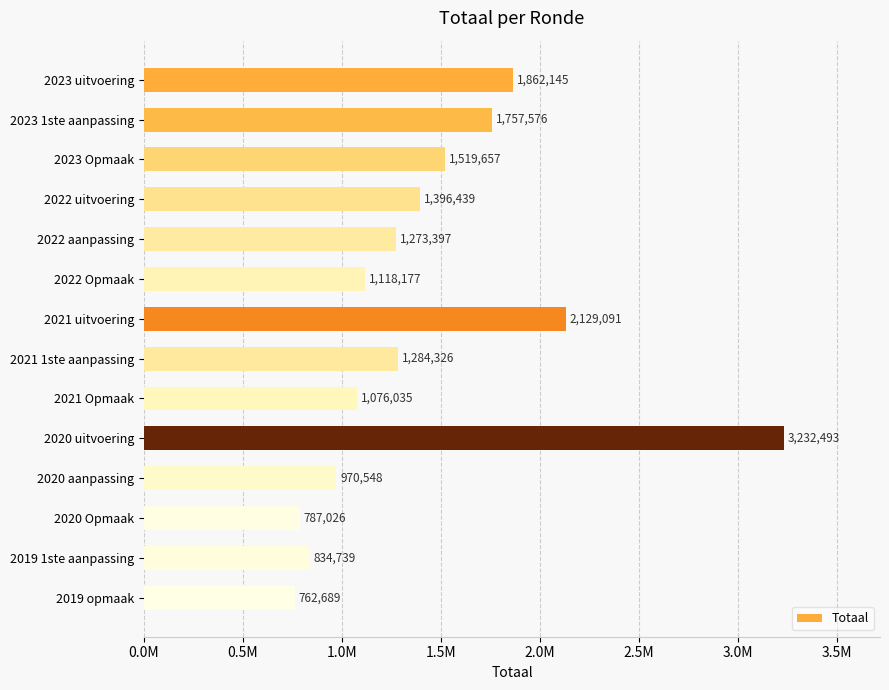

Does the chart contain any negative values?

No